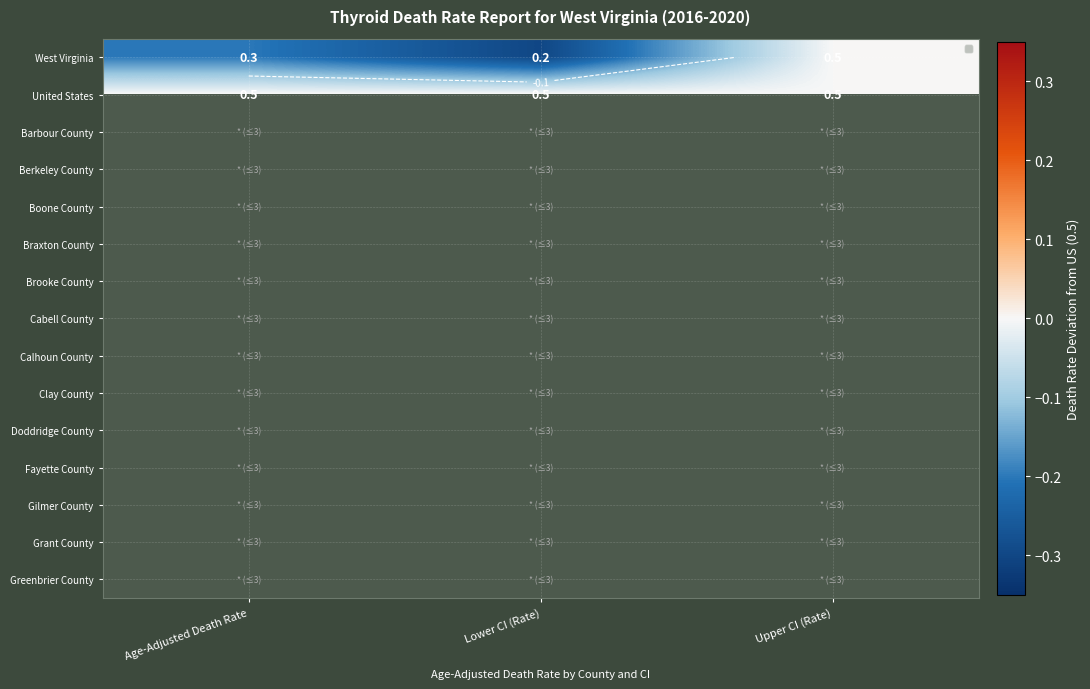

Between Lower CI (Rate) and Age-Adjusted Death Rate, which is larger?

Age-Adjusted Death Rate